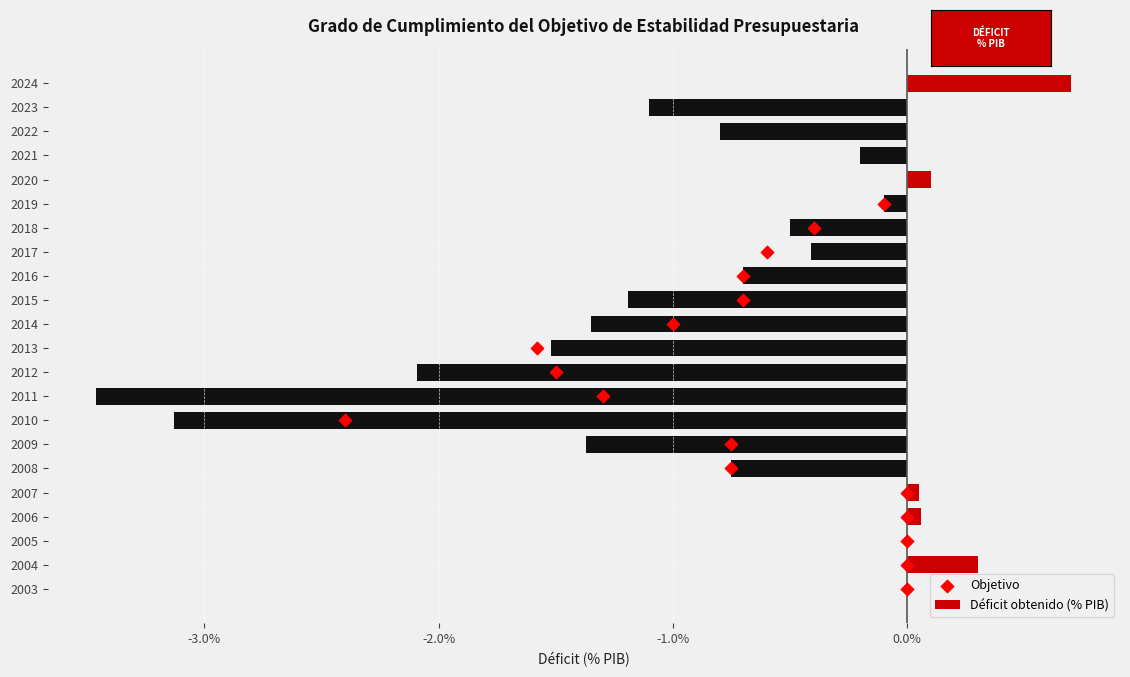

Which has a higher value, 2019 or 2017?

2019